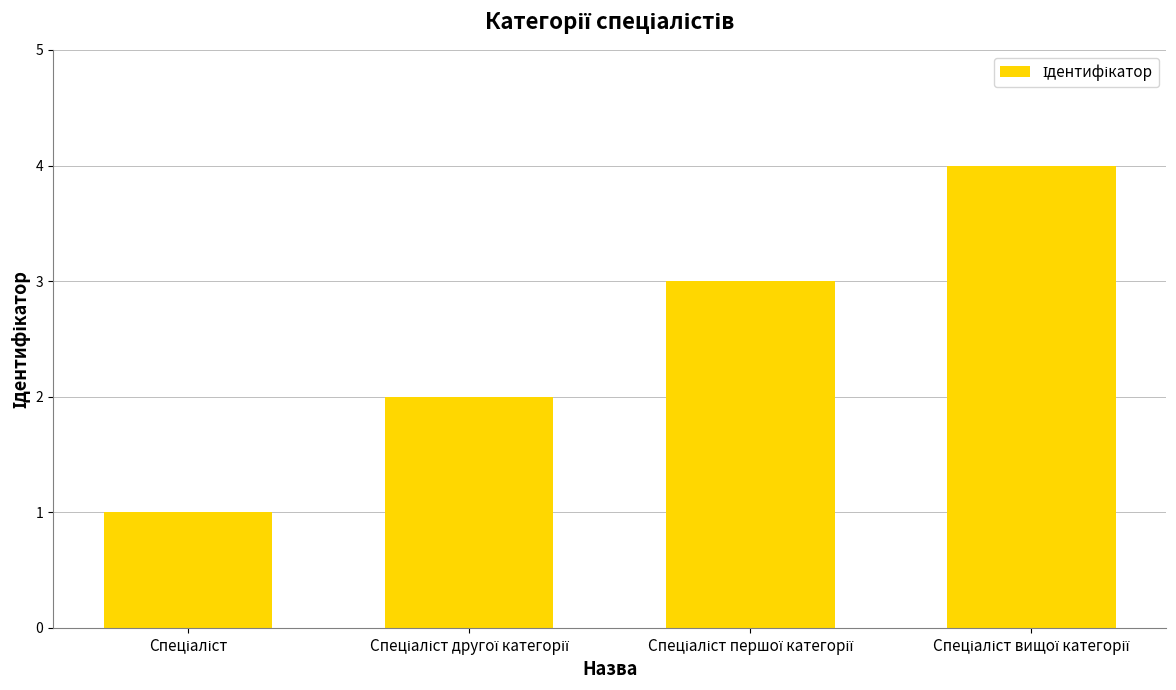

What is the greatest value displayed?

4